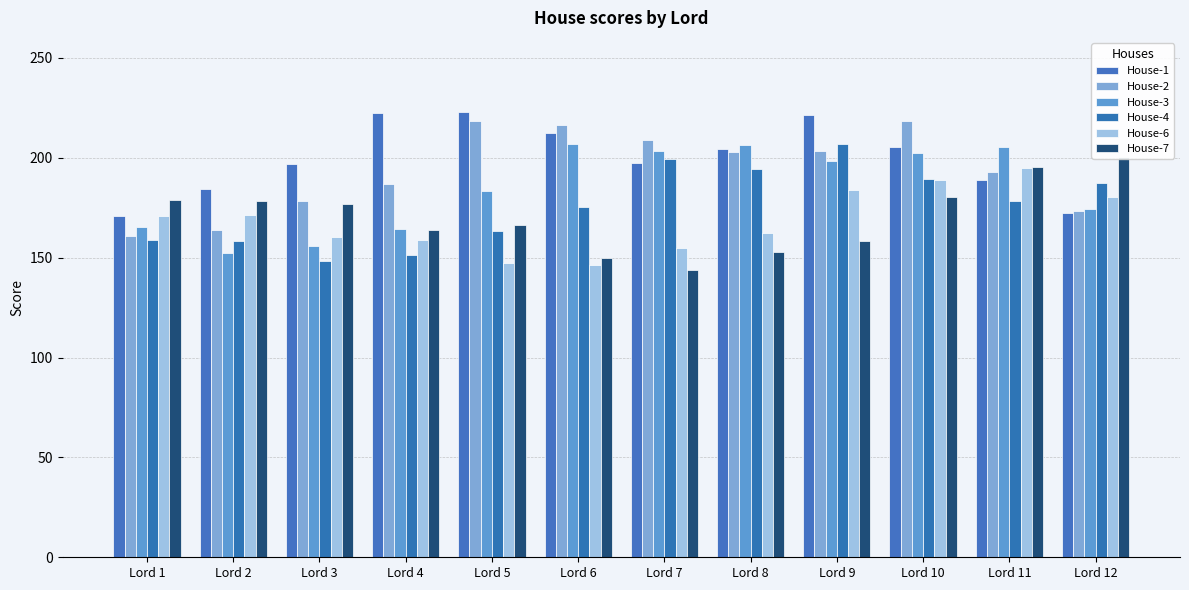

Which category has the highest value across all series?

Lord 5